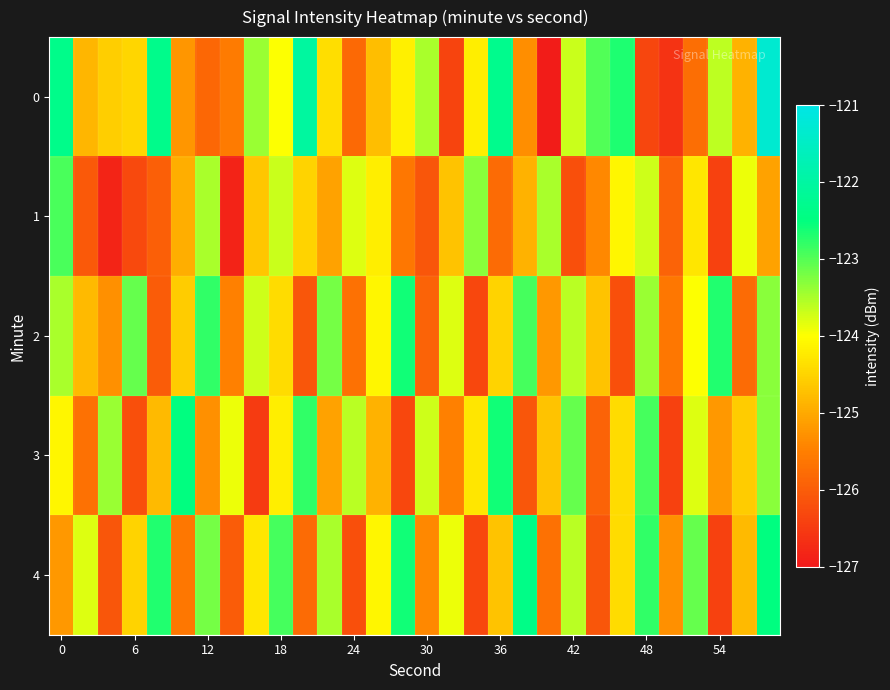

At which category is the sum across all series the highest?

29